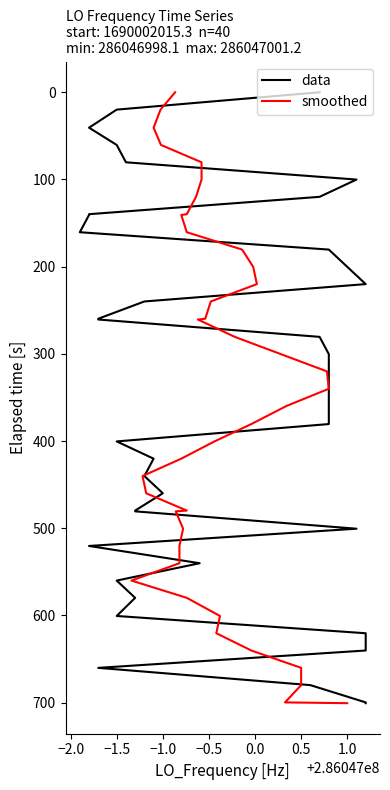

What are all the series names shown in the legend?

data, smoothed